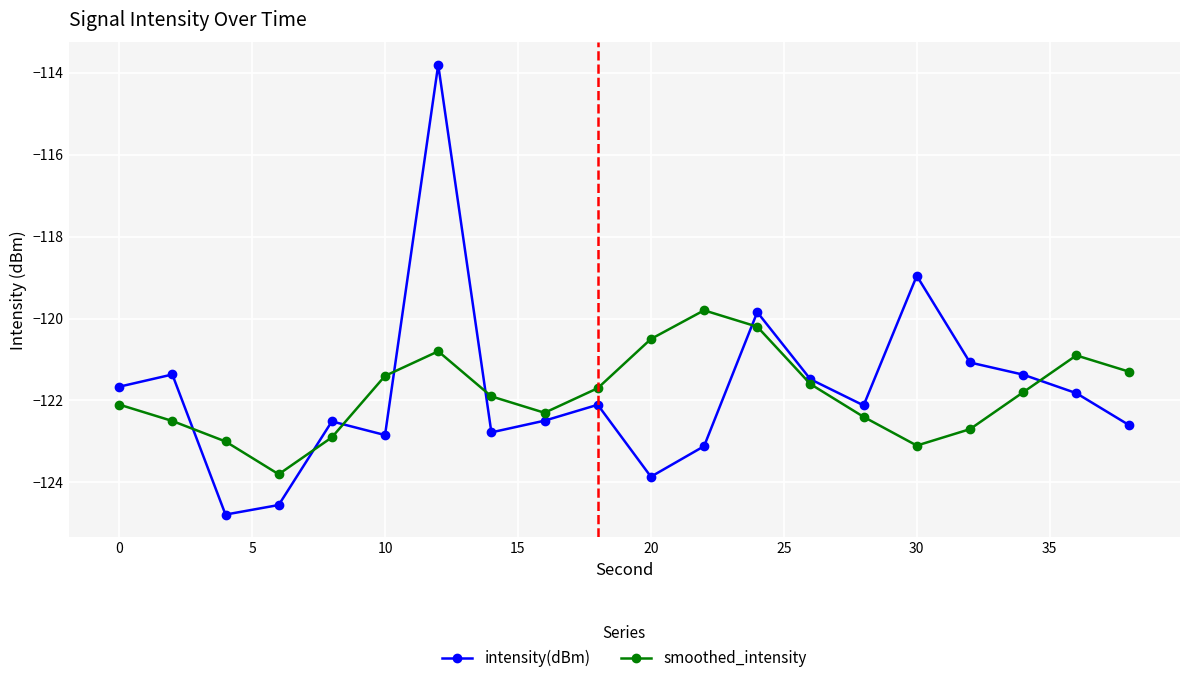

What are all the series names shown in the legend?

intensity(dBm), smoothed_intensity